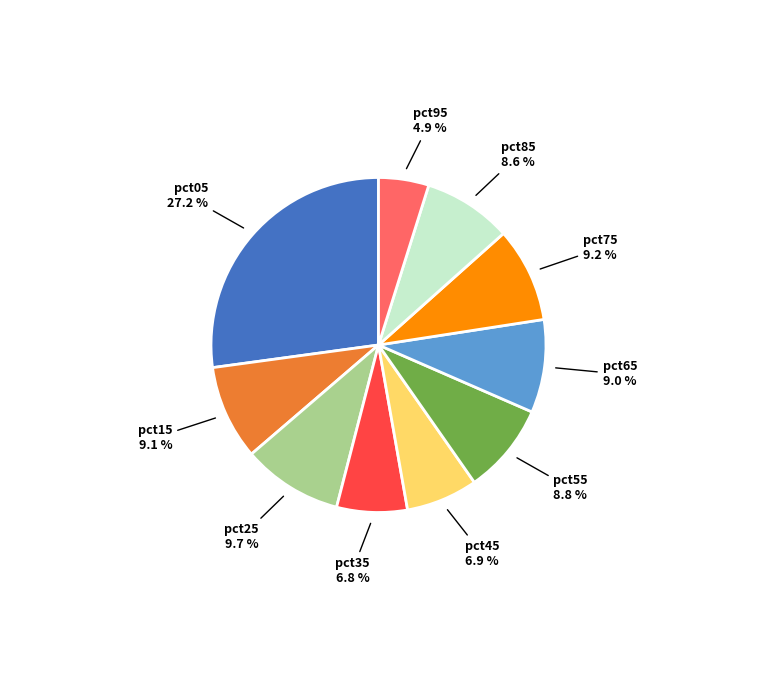

Does any single category account for the majority?

No